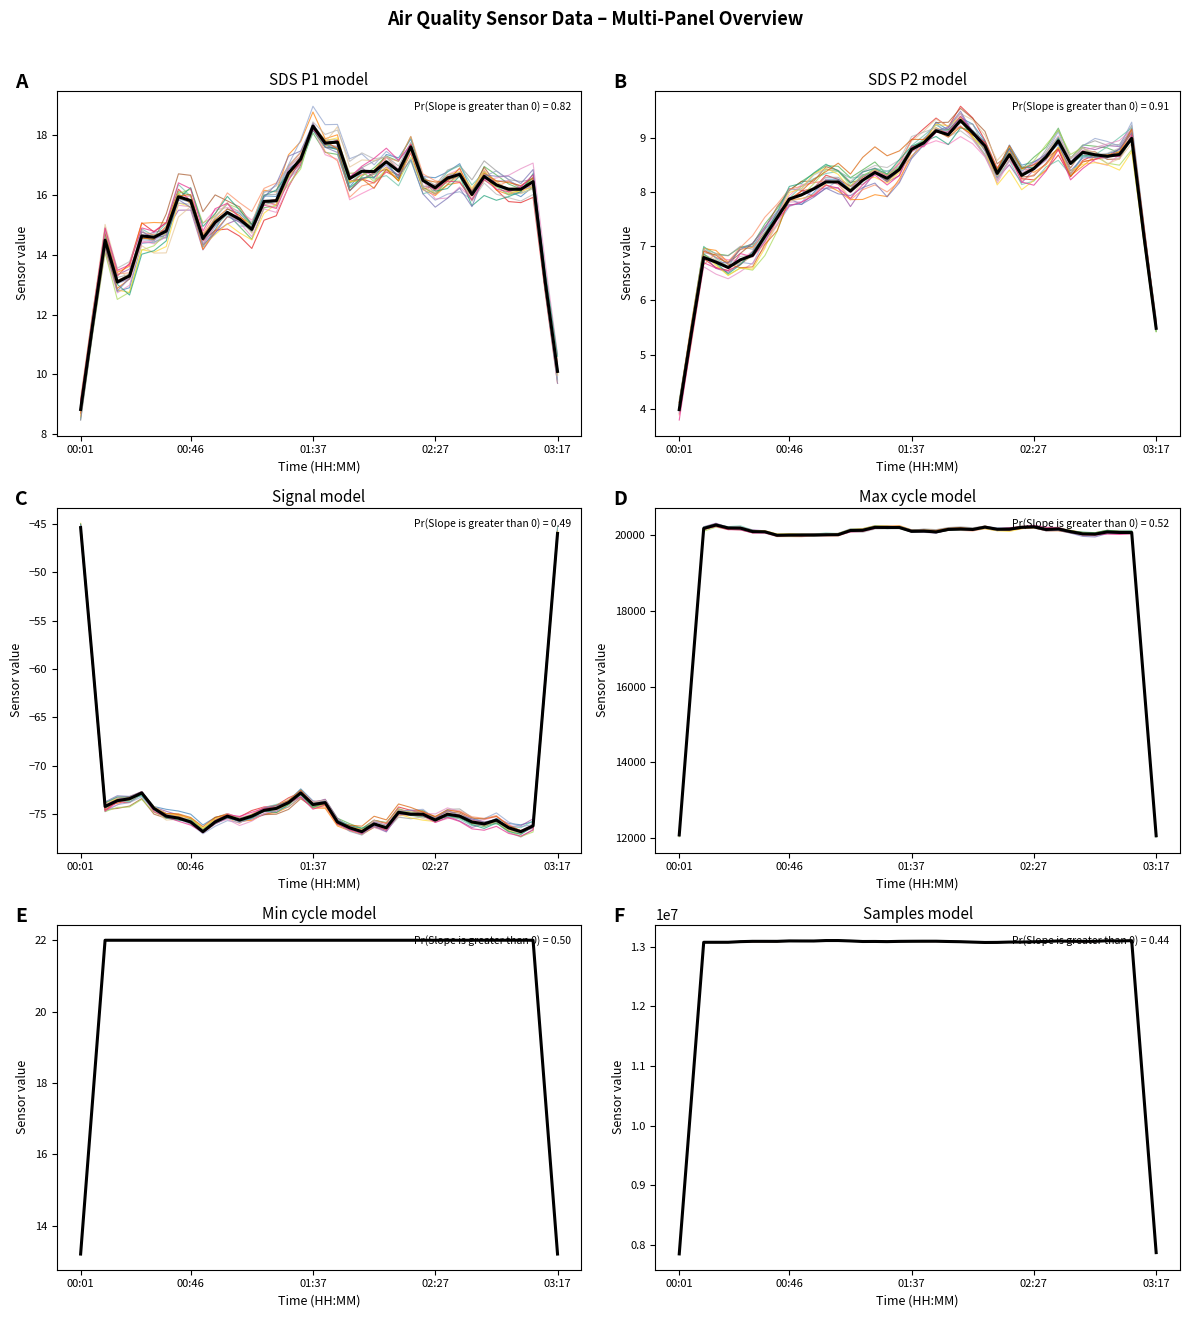

What is the sum of all line_0 values?

507718495.8